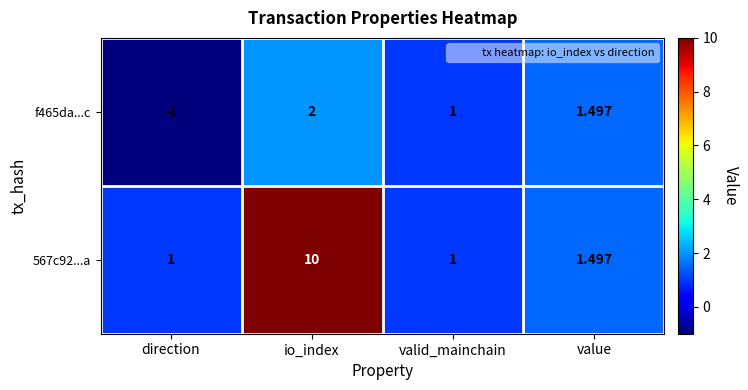

At which category is the sum across all series the highest?

io_index